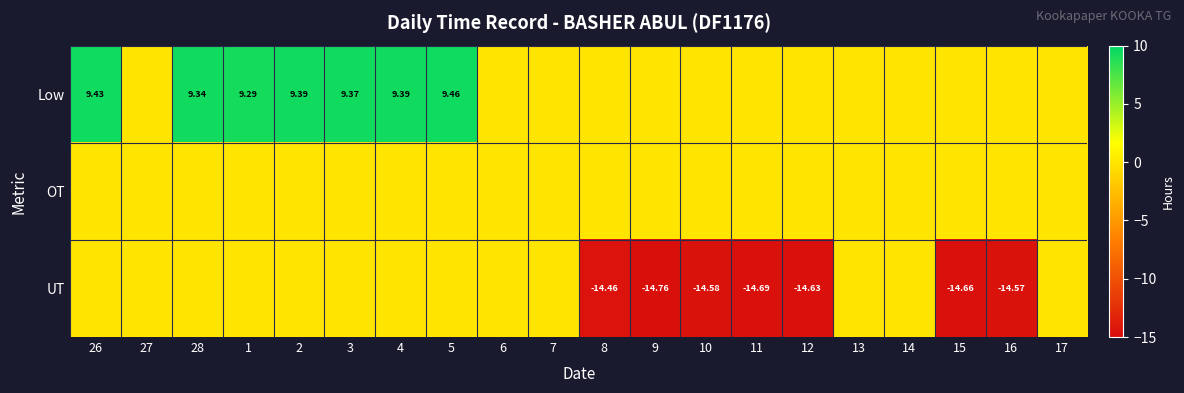

Between 16 and 27, which is larger?

16